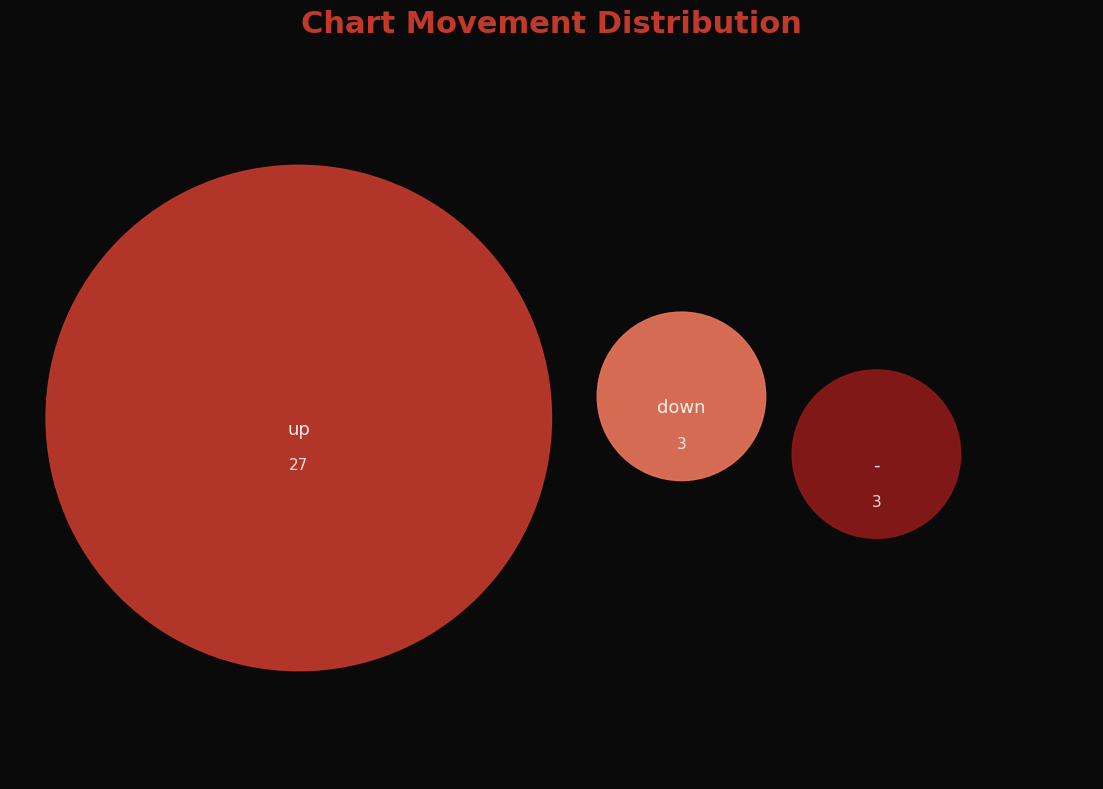

True or false: up accounts for 92% of the total.

False